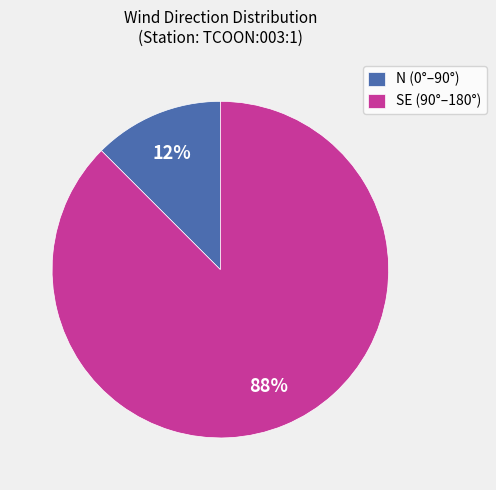

What is the majority slice?

SE (90°–180°)